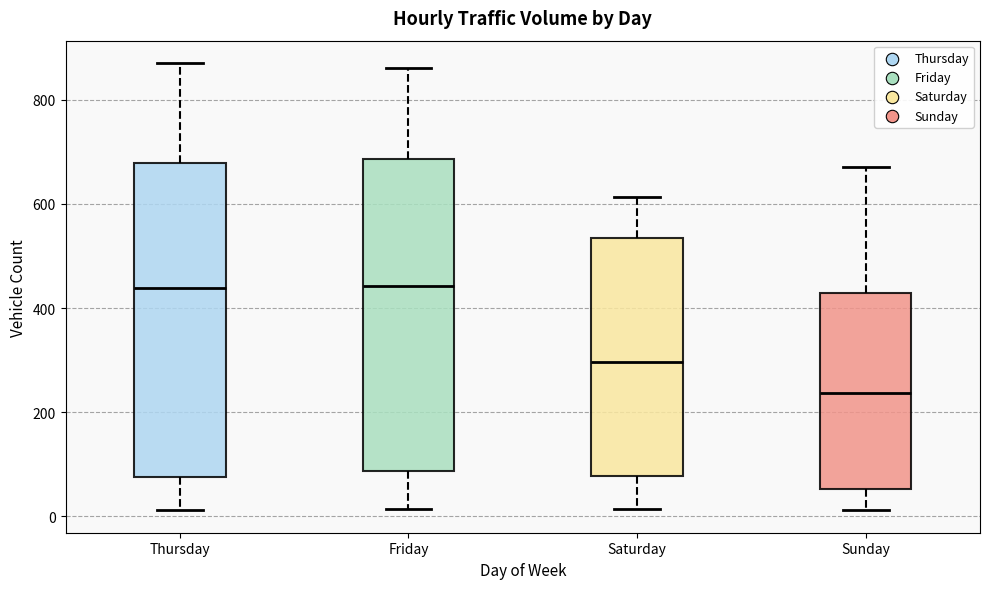

Where is the upper edge of the box for Friday on the y-axis? The values are not printed on the chart, so give them approximately, as read against the axis.

680